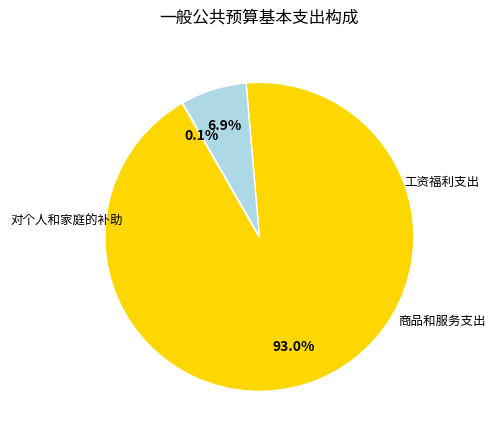

To the nearest percent, what is the average slice percentage?

33%